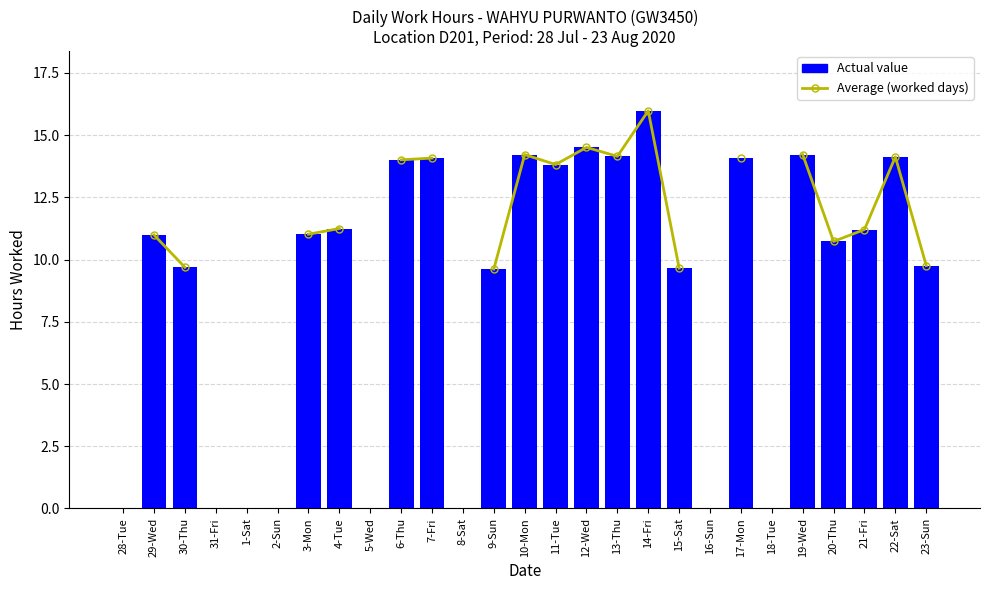

Rank the series by their maximum value, from highest to lowest.

Average (worked days), Actual value